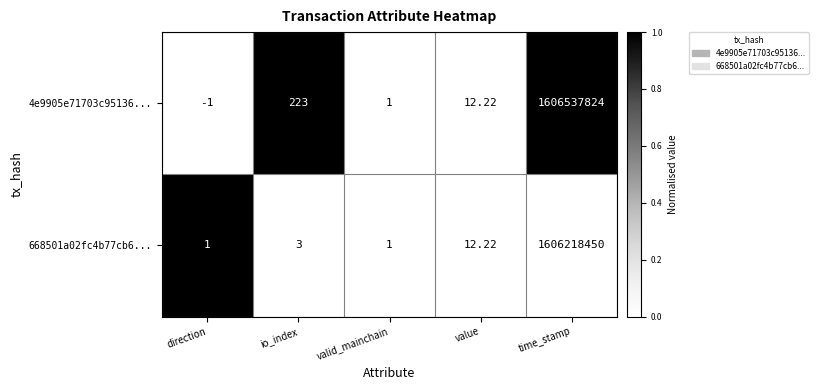

What is the difference between the highest and lowest values at io_index?

220.0